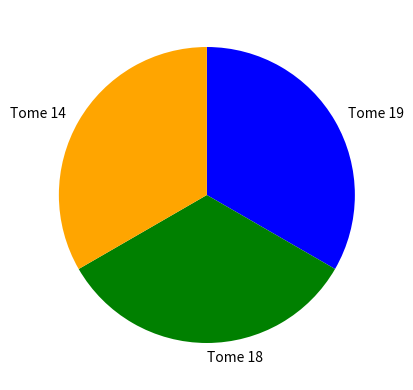

Is there any slice that represents more than half of the pie?

No